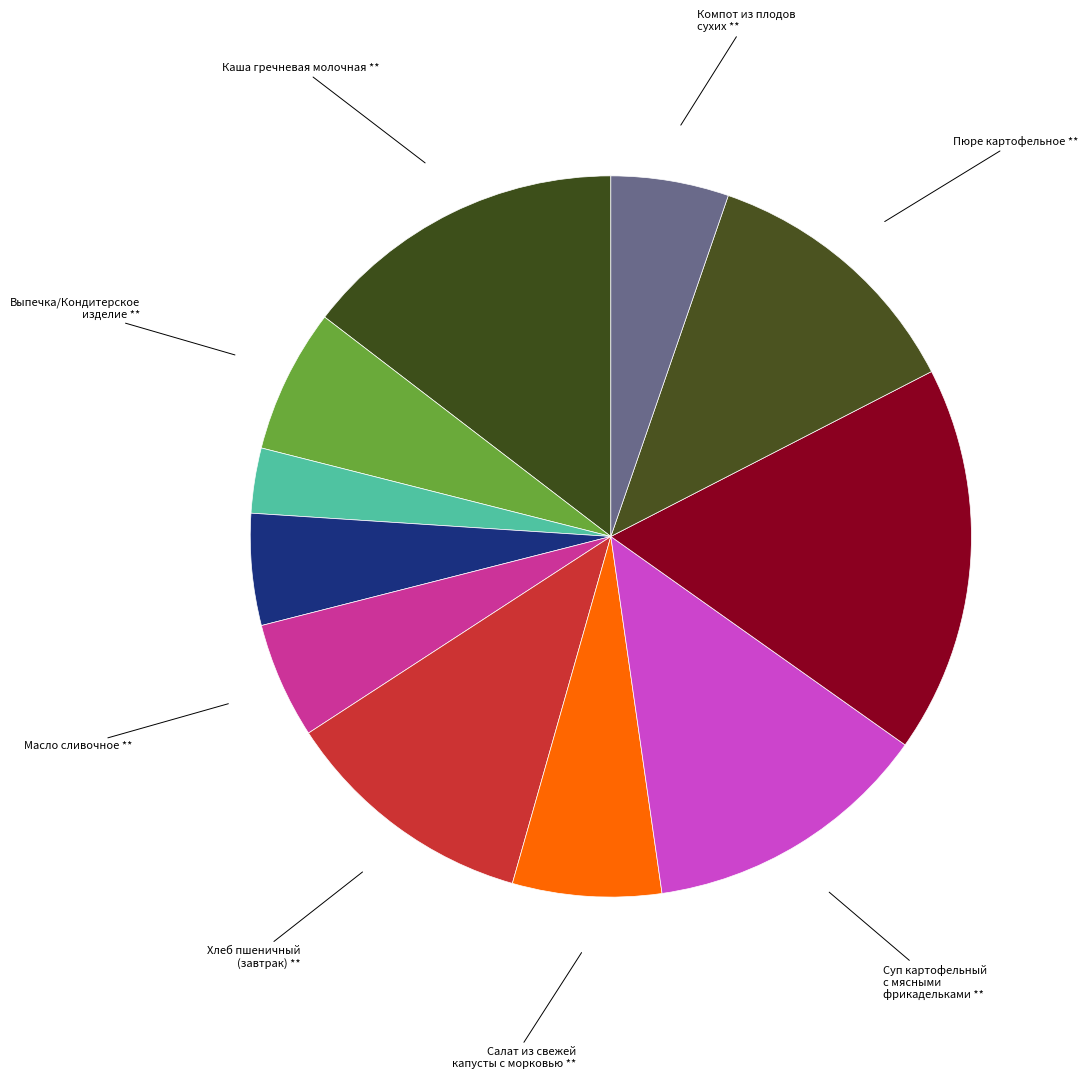

Which category has the biggest portion of the pie?

Сосиски отварные